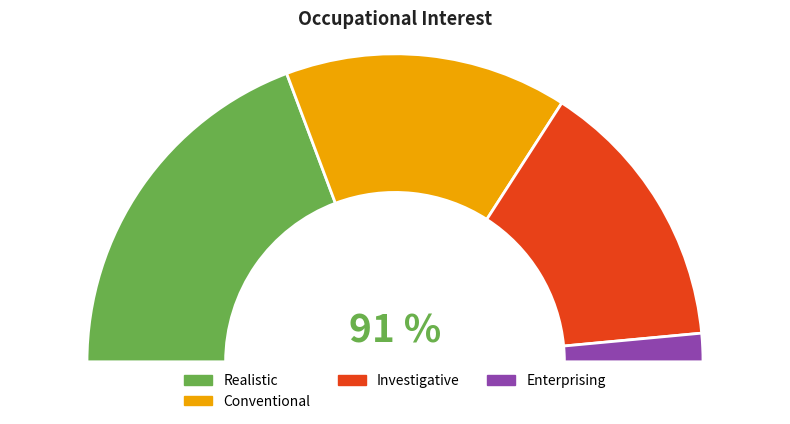

To the nearest percent, what percentage of the pie is Investigative?

29%